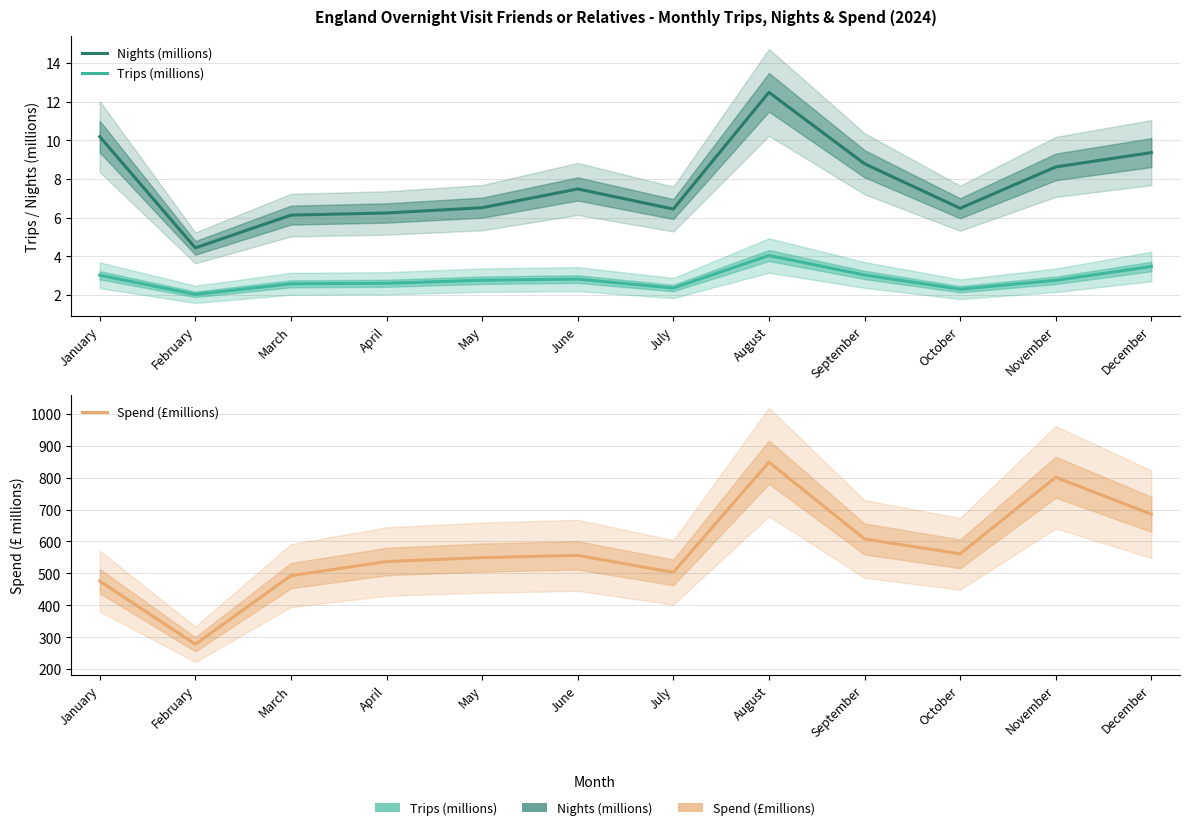

What are all the series names shown in the legend?

Nights (millions), Trips (millions), Spend (£millions)